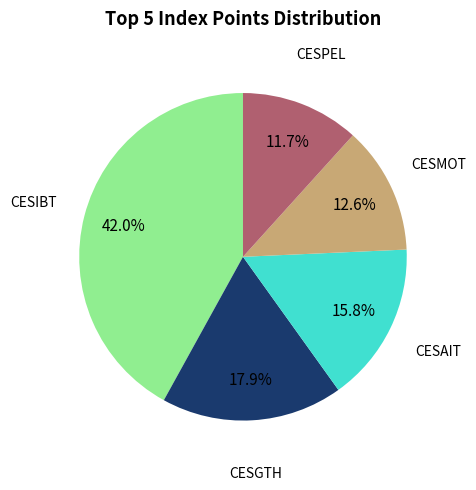

Is there a majority slice in this chart?

No